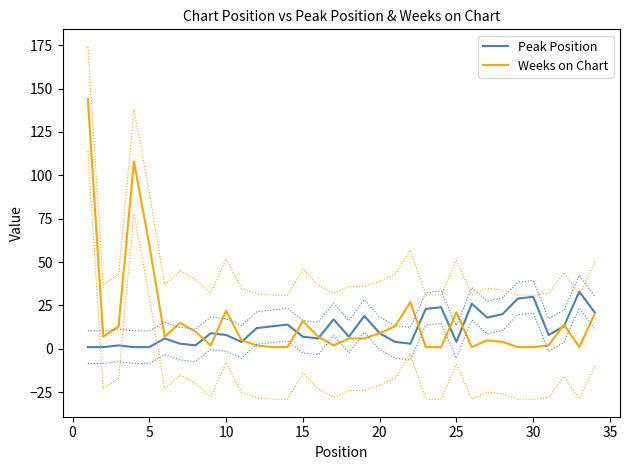

What is the value of the Weeks on Chart point at the 4th from the left?

108